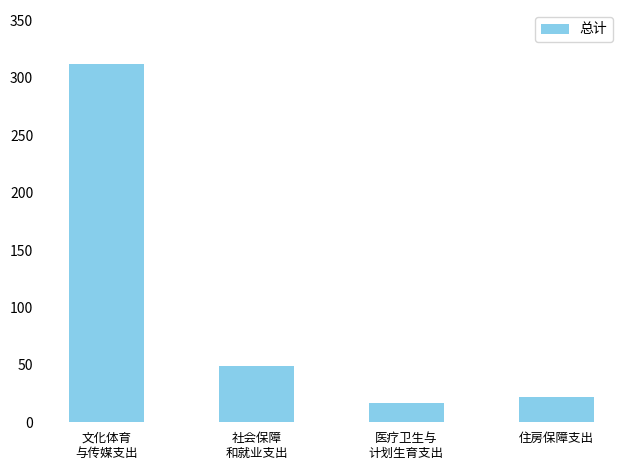

True or false: the data shows 22.2 at 住房保障支出.

True